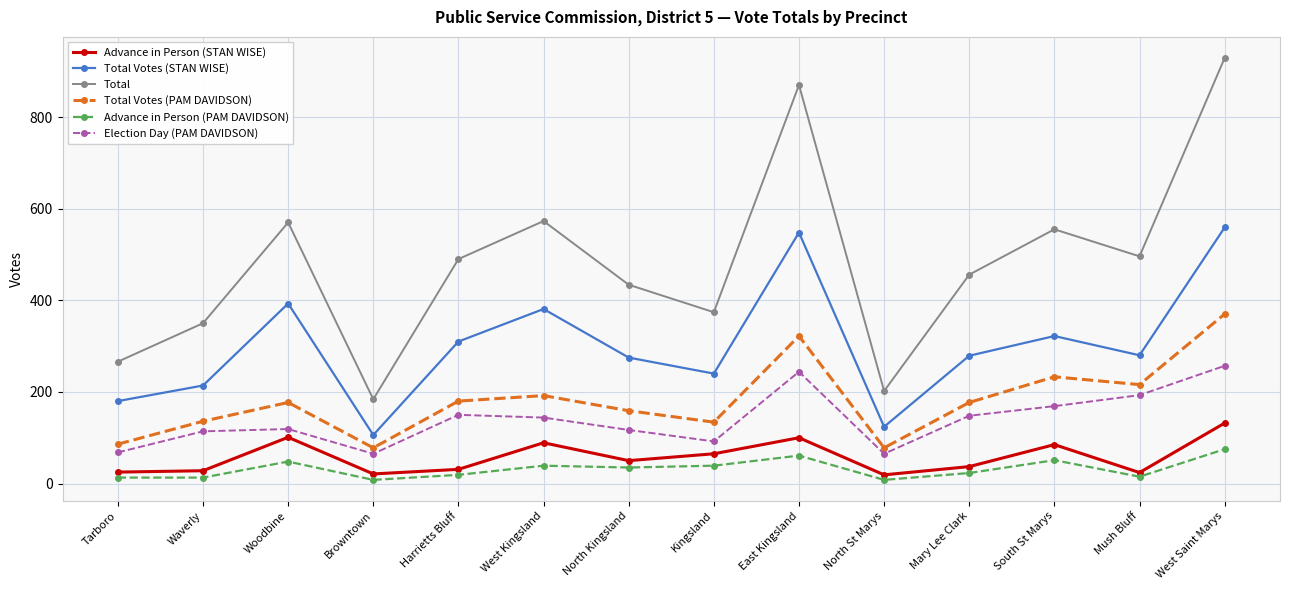

What is the approximate value of Total Votes (PAM DAVIDSON) at Waverly, to the nearest 5?

135